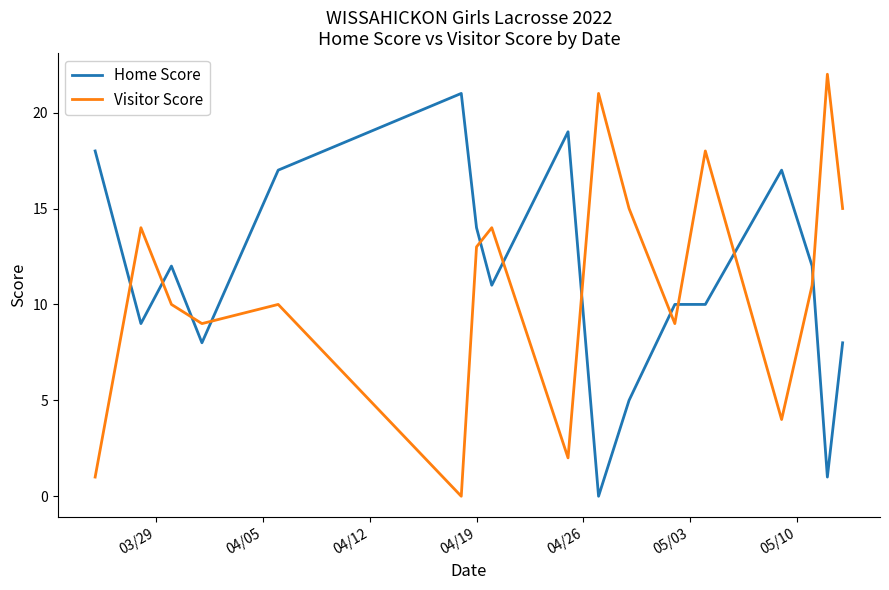

Rank the series by their maximum value, from highest to lowest.

Visitor Score, Home Score